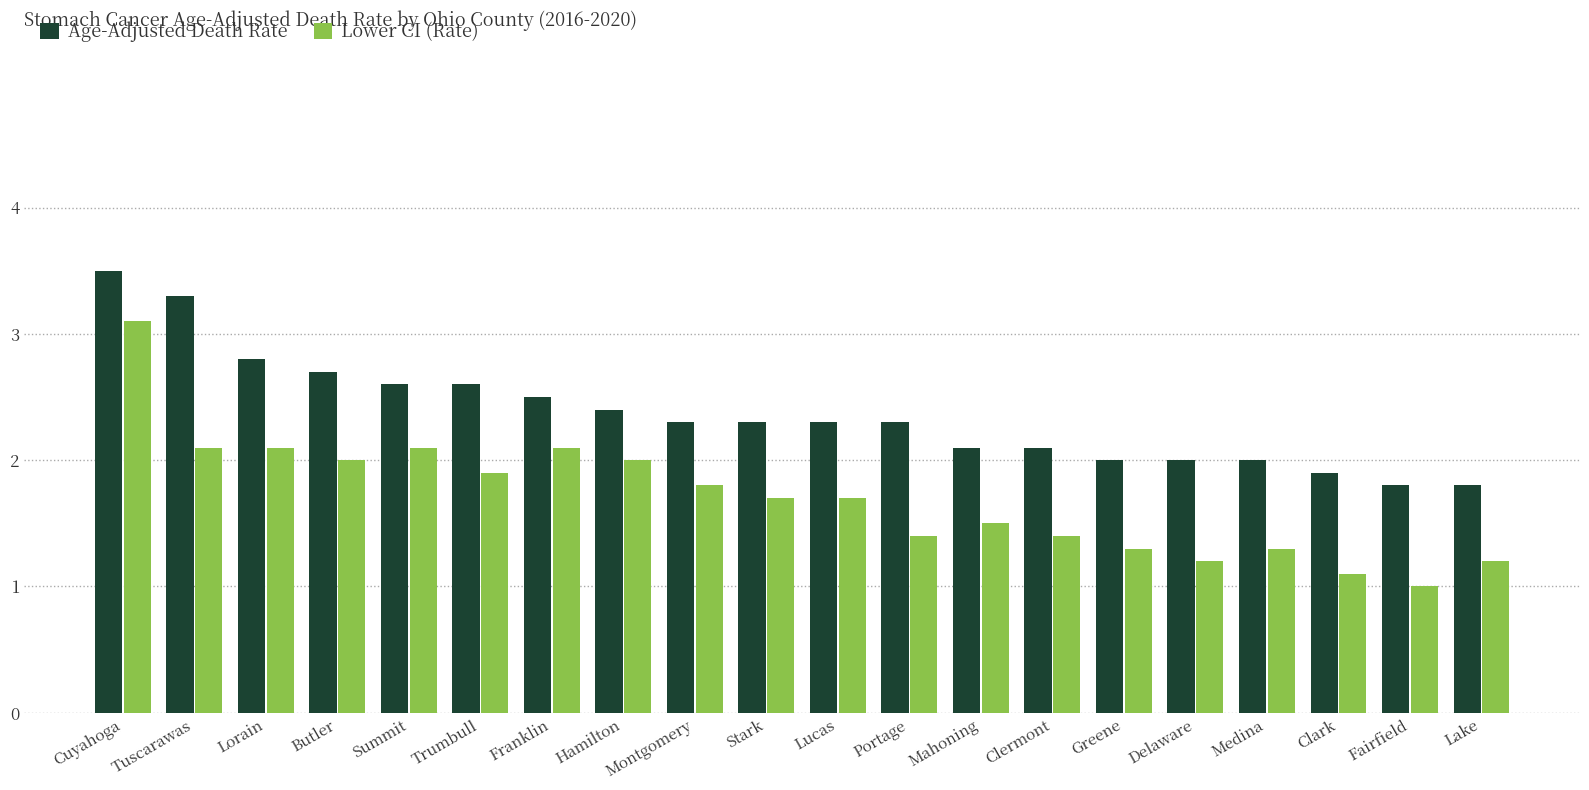

The value of Age-Adjusted Death Rate at Lake is 1.8. True or false?

True